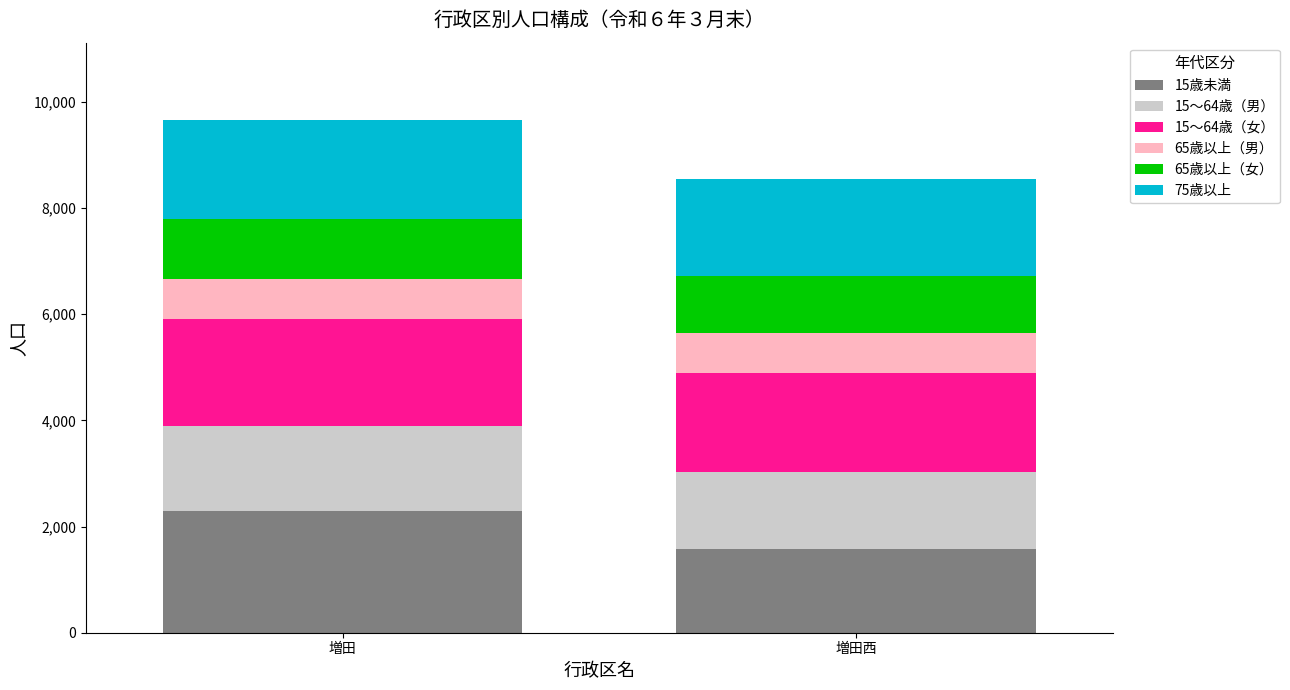

At which category is the sum across all series the highest?

増田